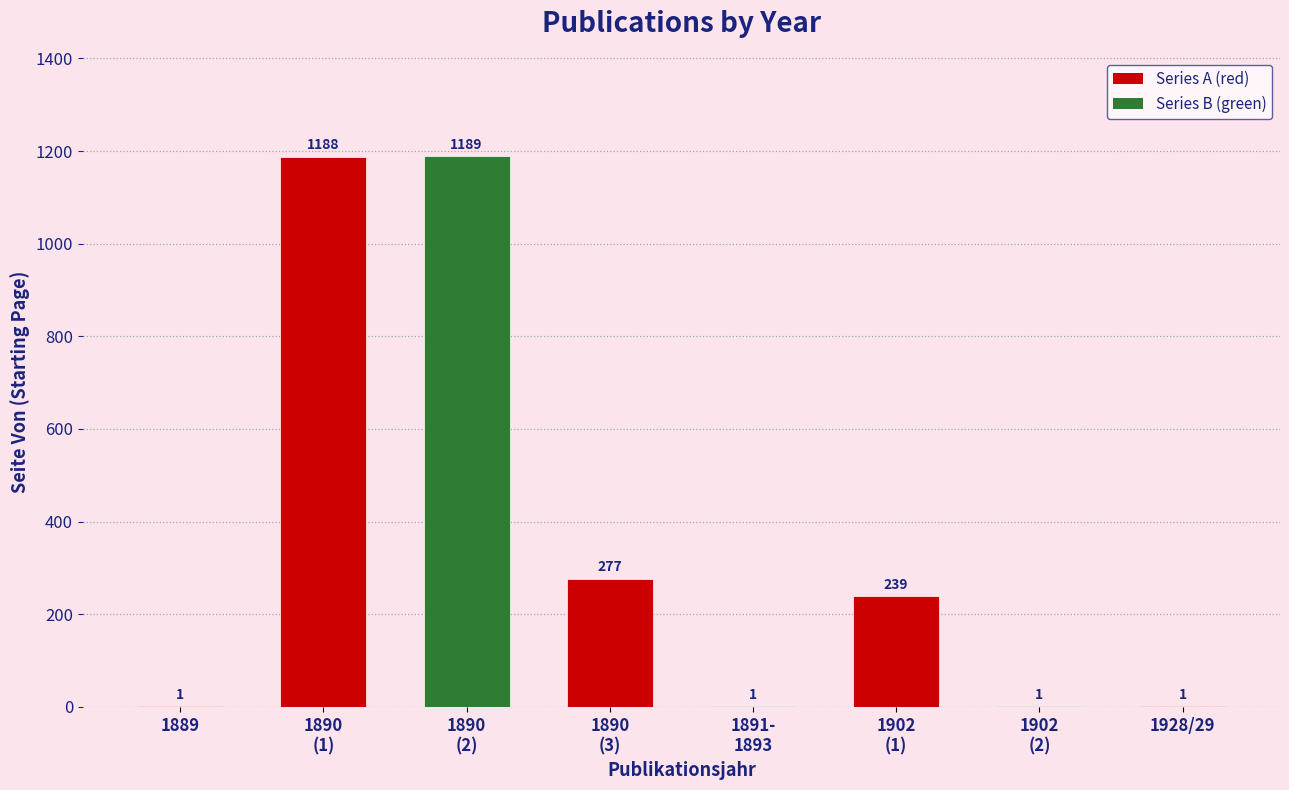

What is the maximum value shown in the chart?

1189